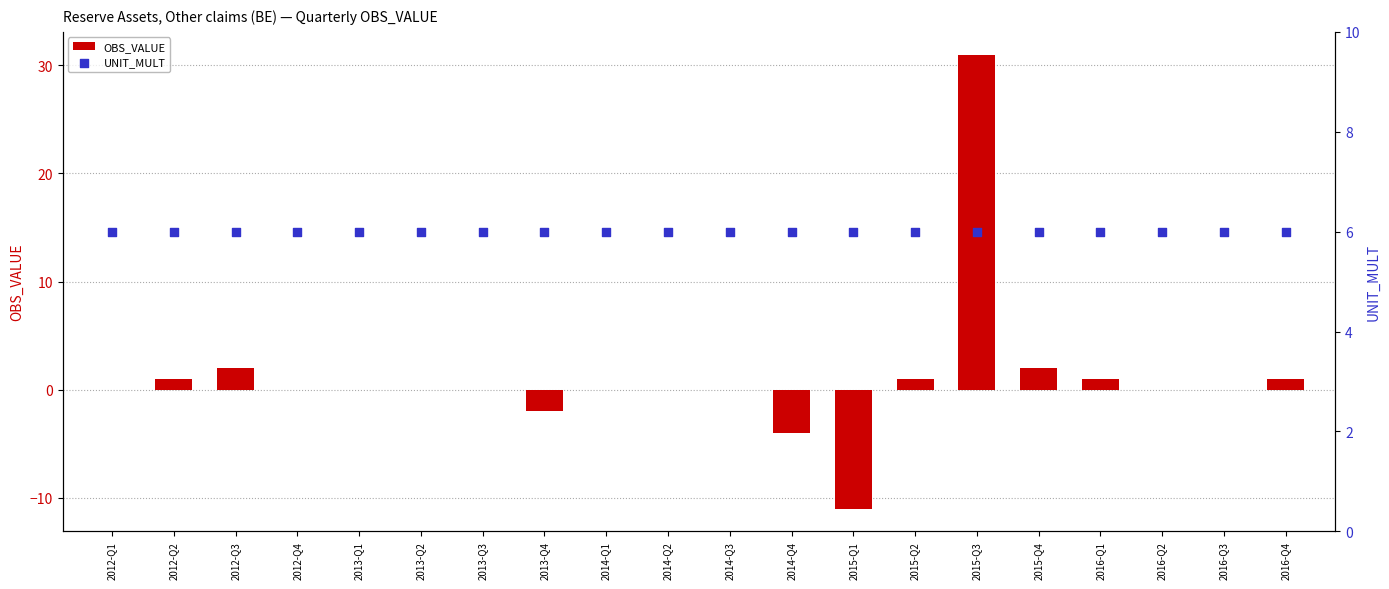

At how many categories does at least one series exceed 2?

20